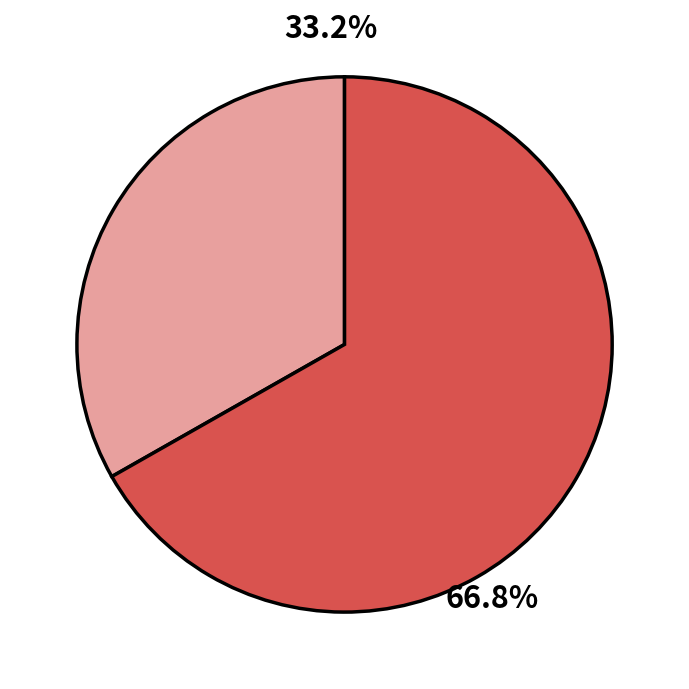

Is there any slice that represents more than half of the pie?

Yes